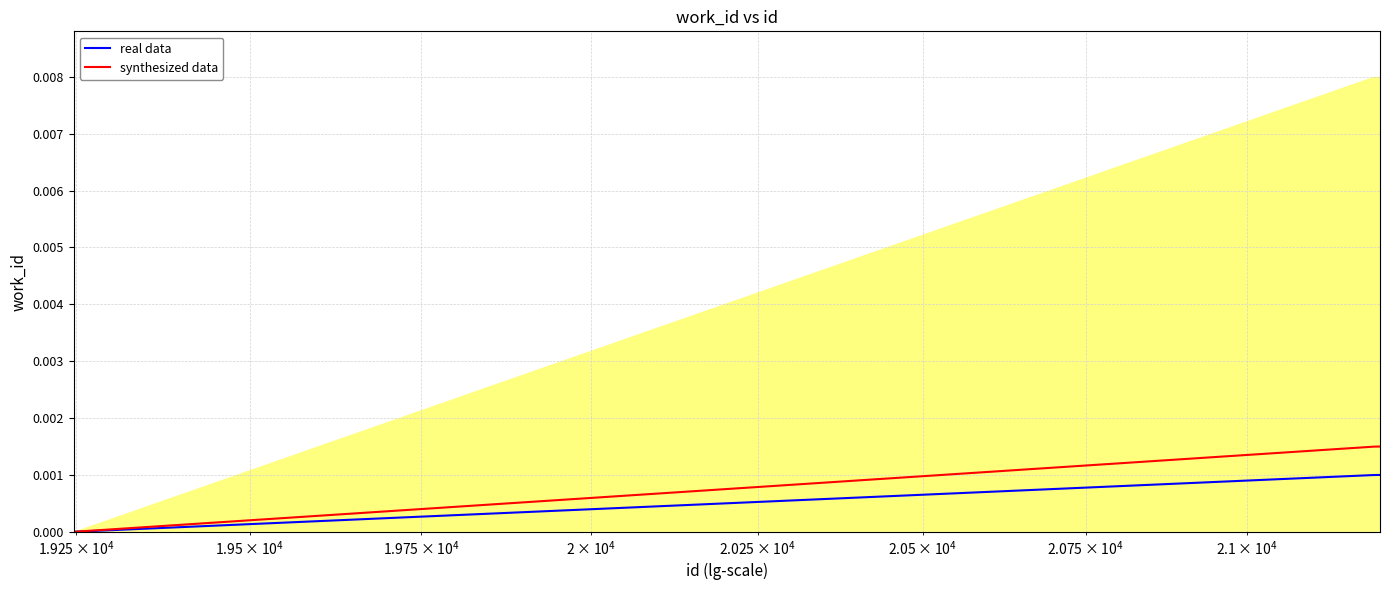

True or false: real data and synthesized data cross at least once.

False